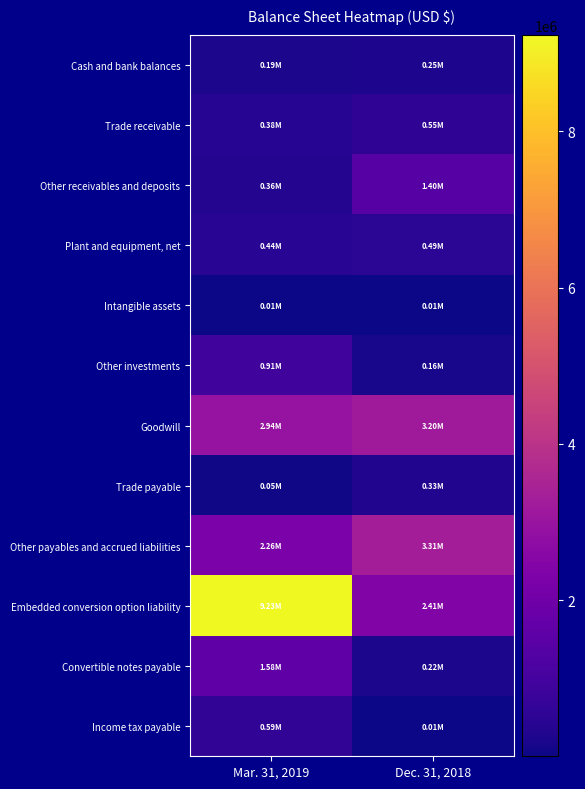

What is the total value across all series at Dec. 31, 2018?

12322514